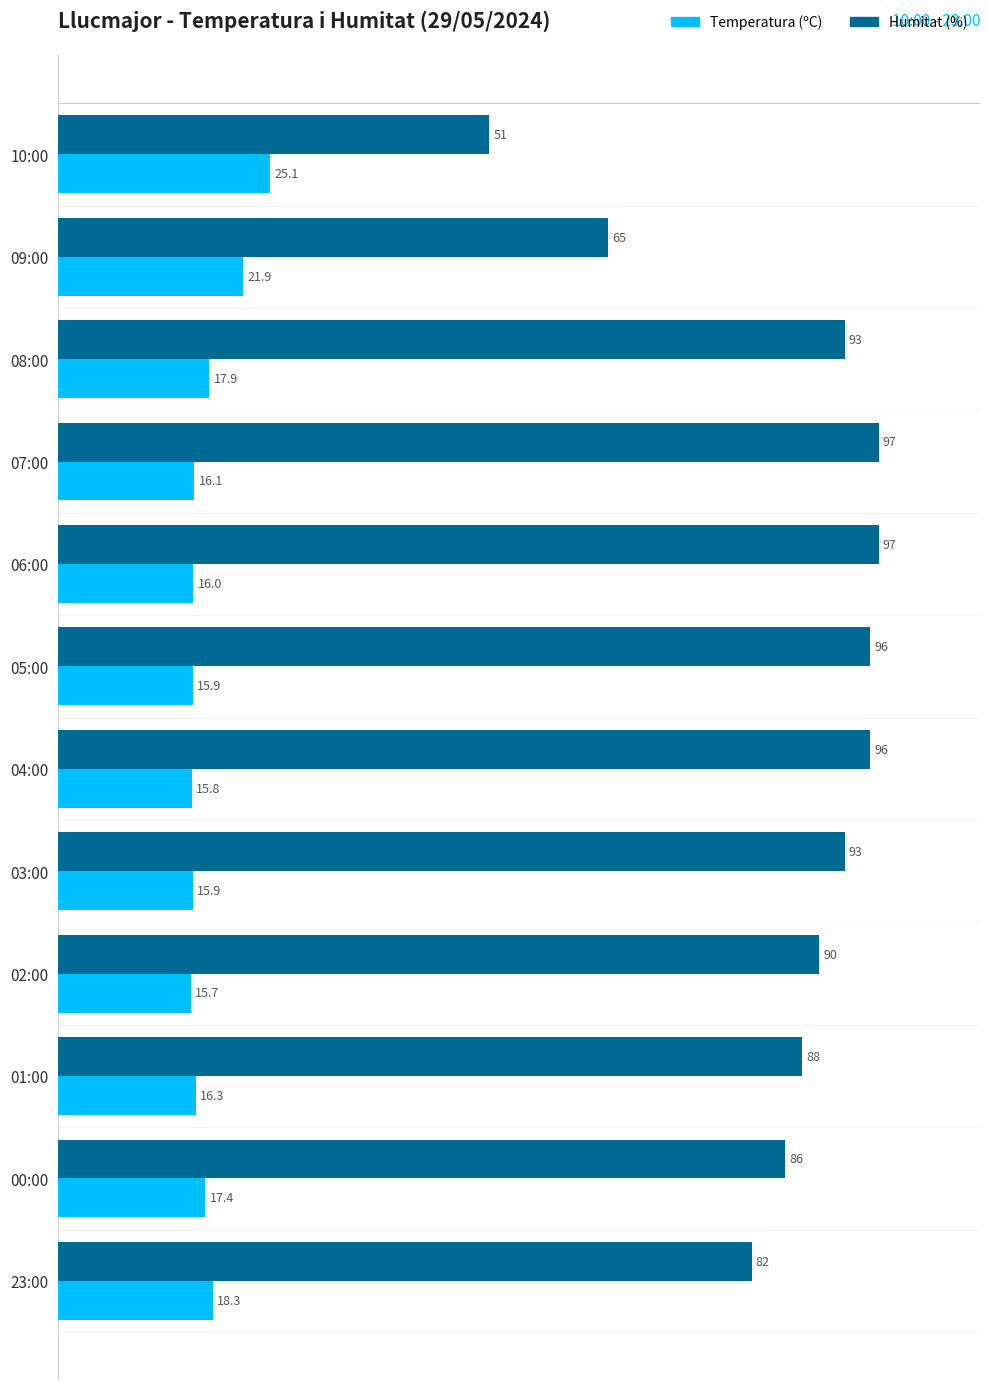

At which label is Temperatura (ºC) closest to 20?

23:00